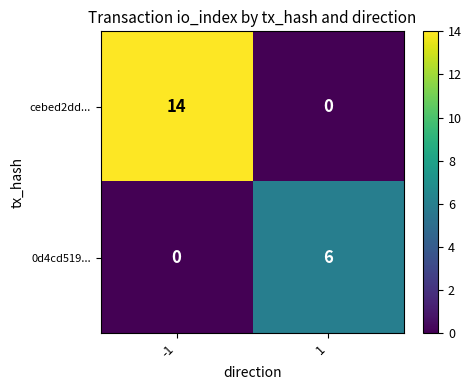

Reading left to right, list all the values displayed in this chart.

cebed2dd...: -1=14	1=0
0d4cd519...: -1=0	1=6